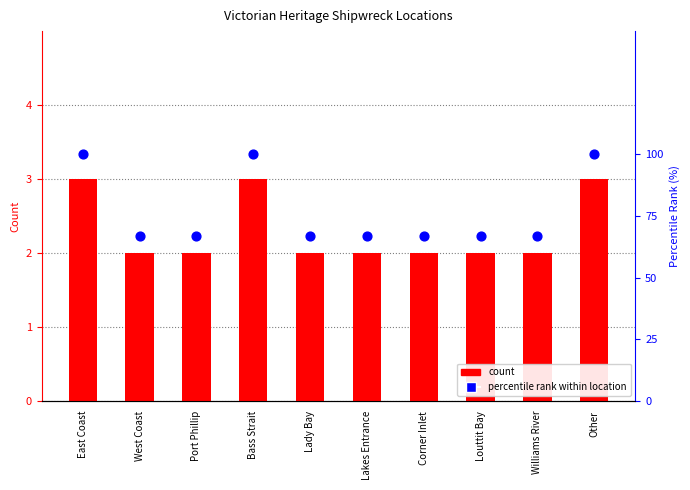

Which series has the largest total across all categories?

percentile rank